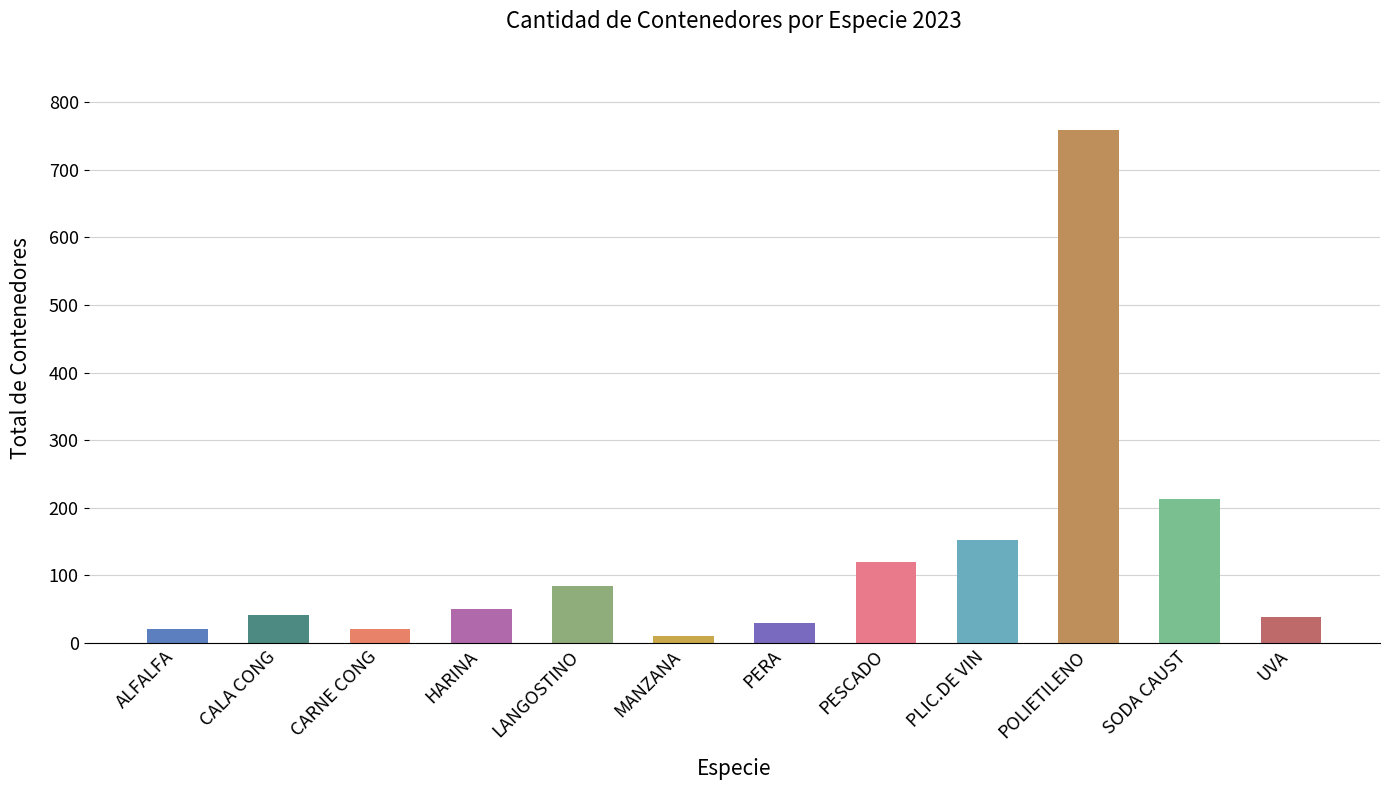

Which has a higher value, CALA CONG or PERA?

CALA CONG